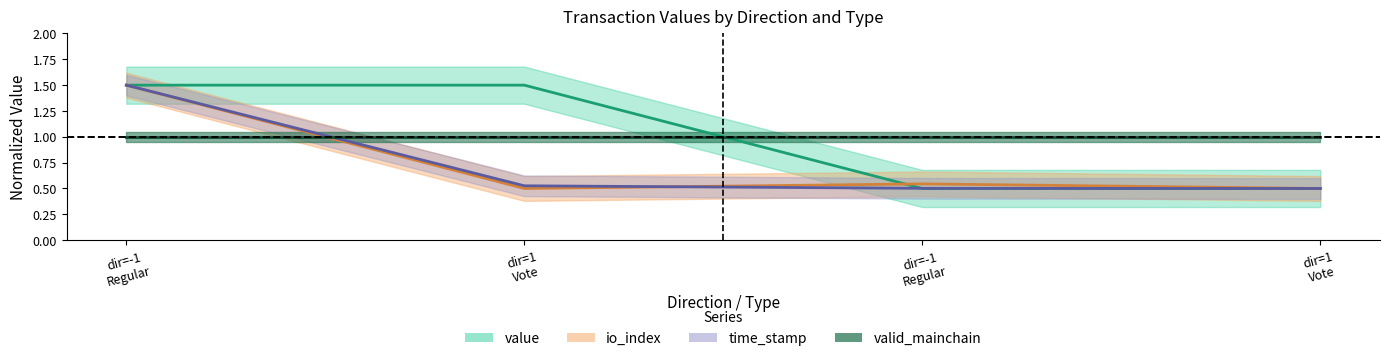

What is the total value across all series at dir=1 Vote?

2.5